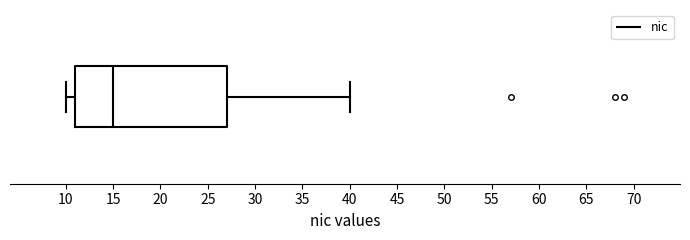

Where is the right edge of the box on the x-axis? The values are not printed on the chart, so give them approximately, as read against the axis.

27